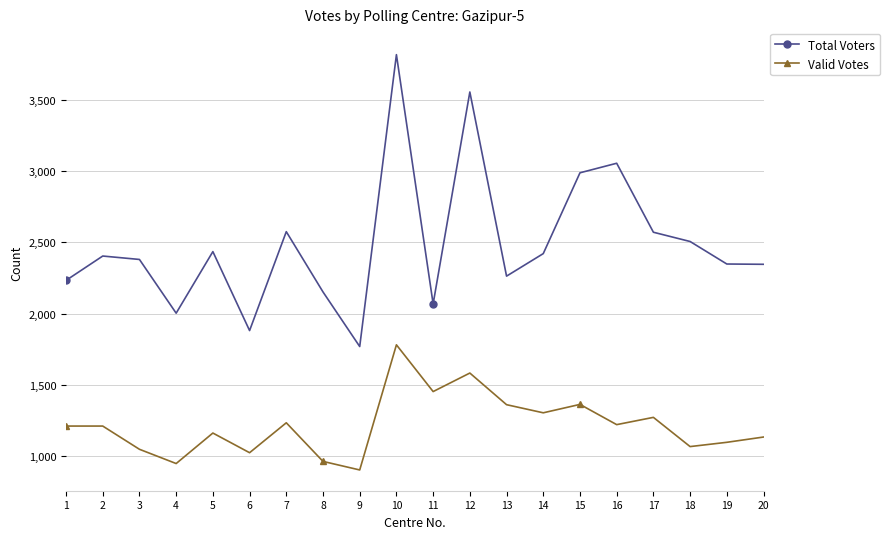

Rank the series at 17 from highest to lowest value.

Total Voters, Valid Votes